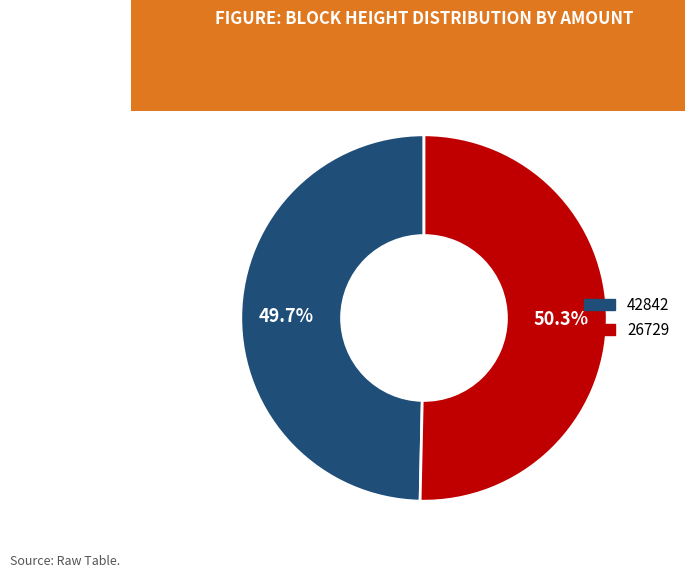

To the nearest percent, what portion does 26729 represent?

50%